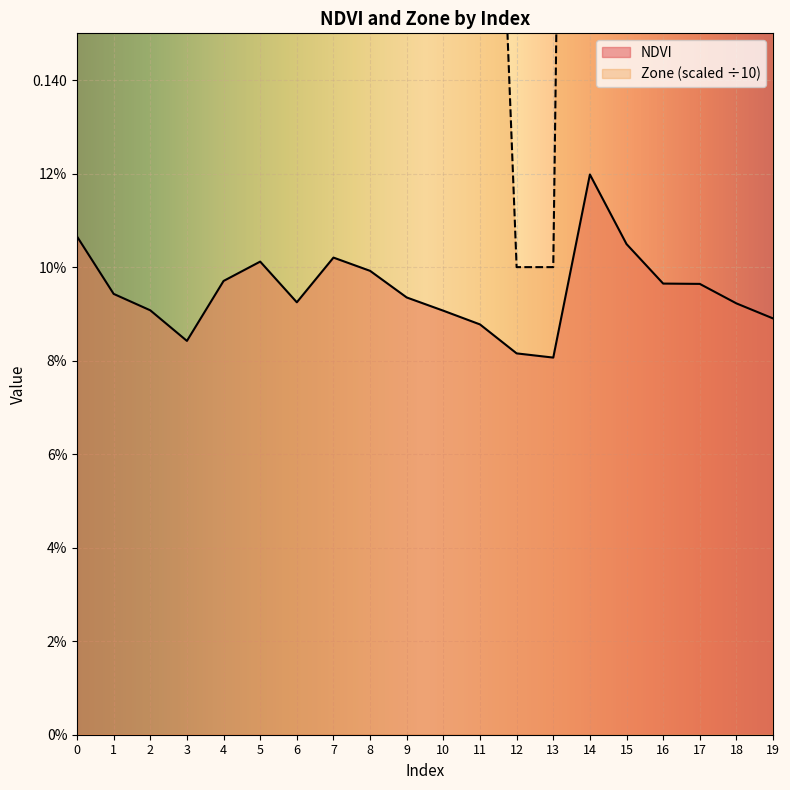

At which category is the sum across all series the highest?

14